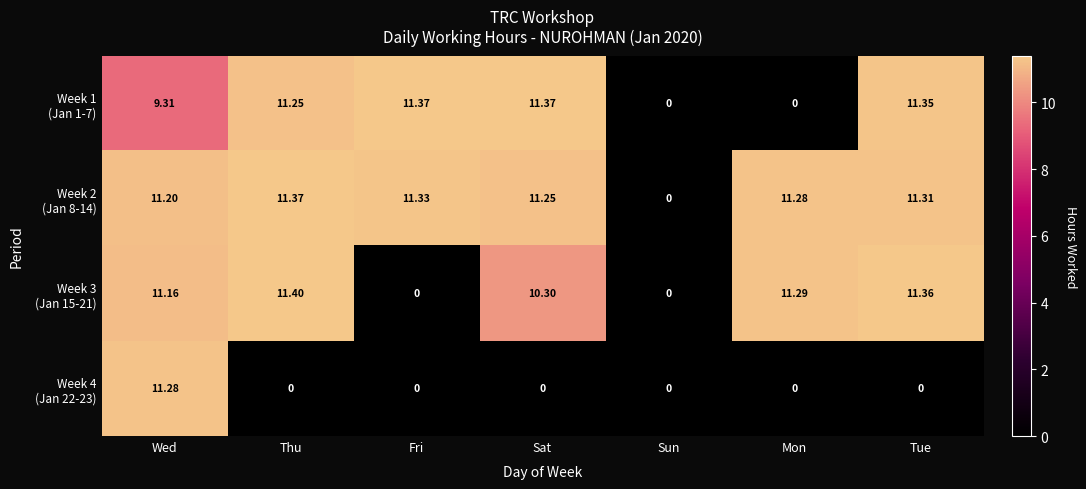

At how many categories does at least one series exceed 4?

6